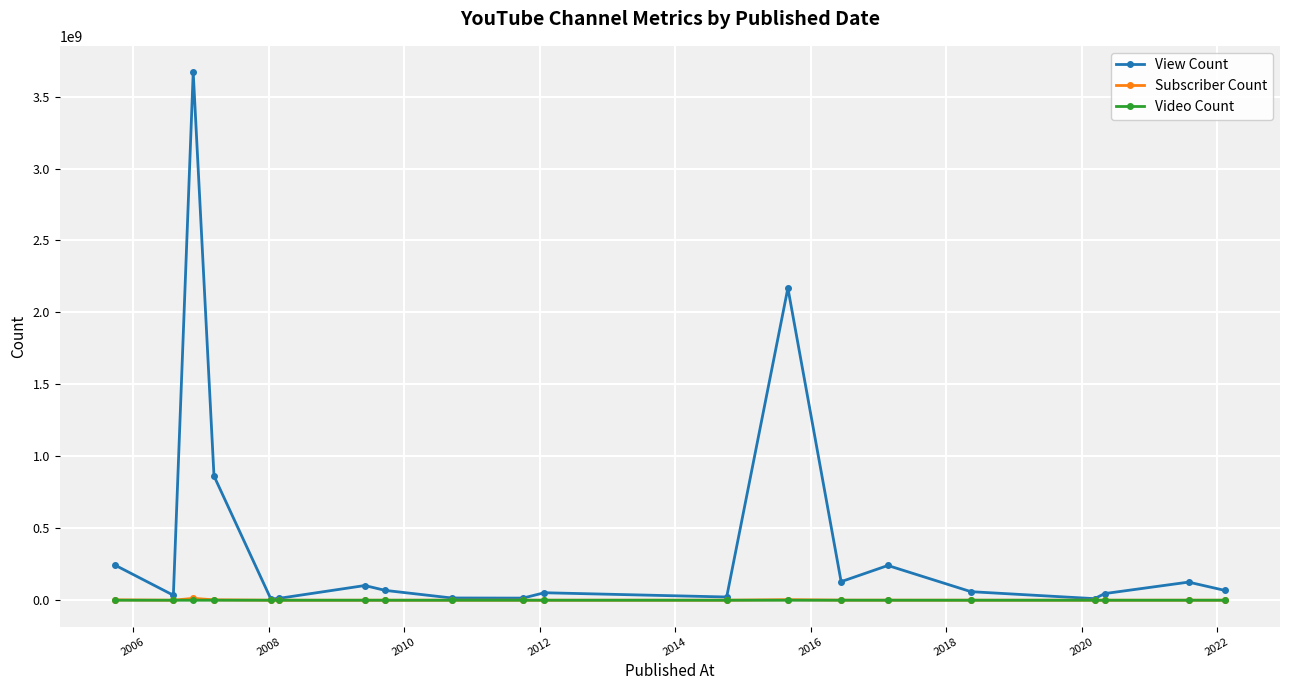

Which series has the largest total across all categories?

View Count